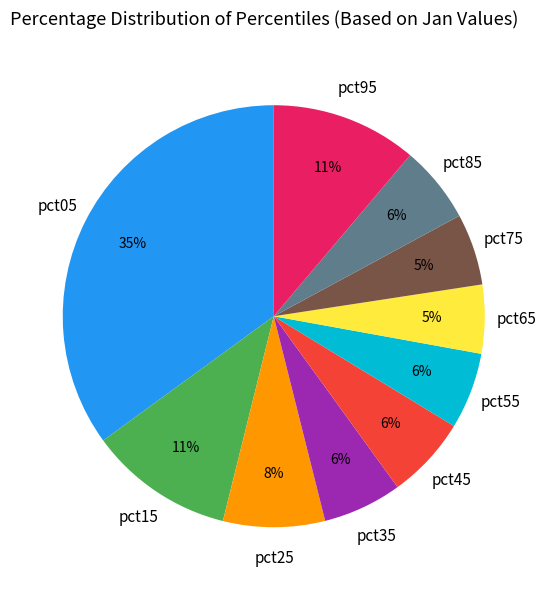

To the nearest percent, what is the average slice percentage?

10%